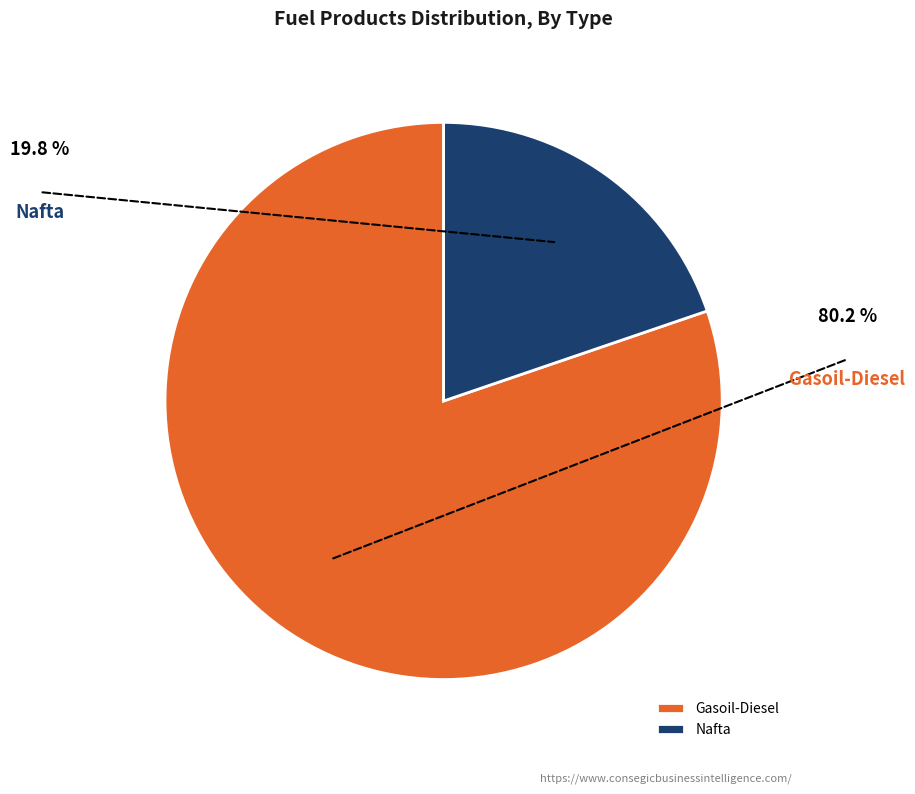

Is there any slice that represents more than half of the pie?

Yes